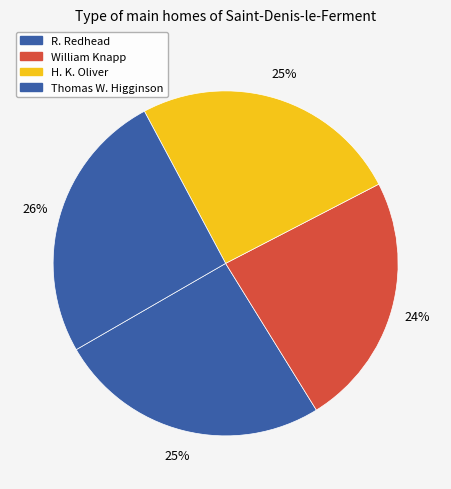

How many slices are in this pie chart?

4